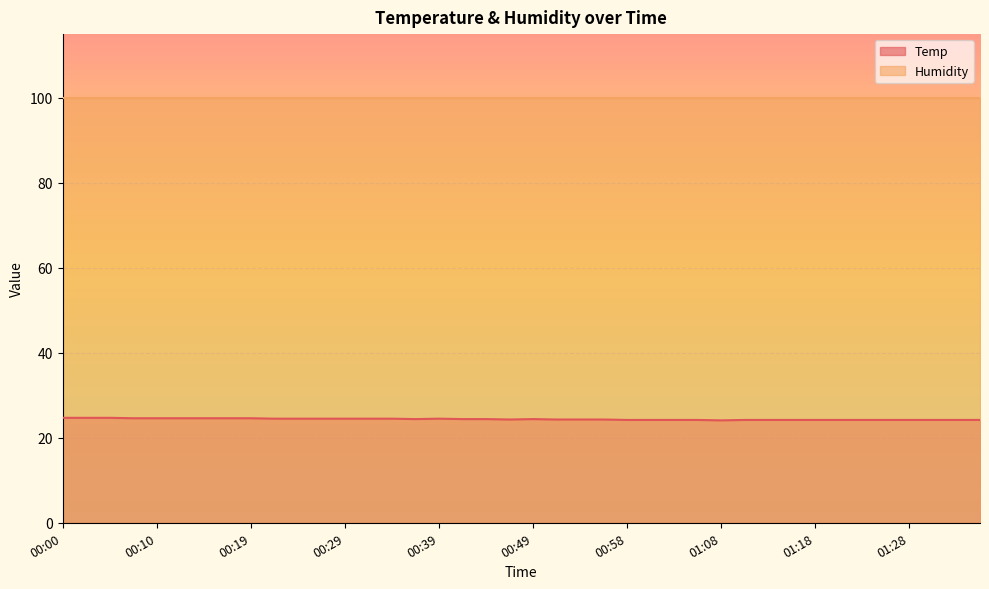

At which category does the chart reach its peak across all series?

00:00